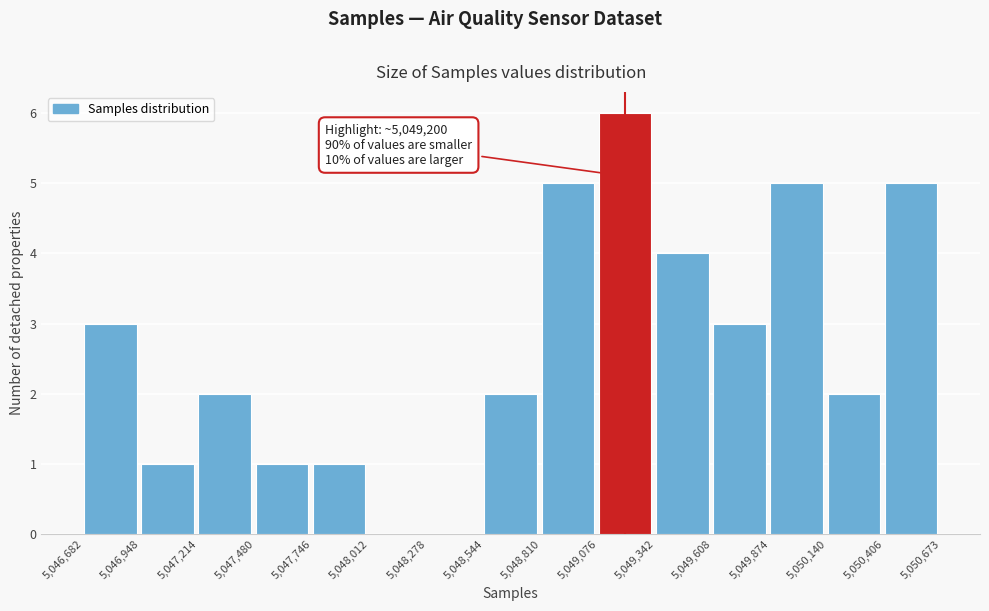

Which range on the x-axis has the tallest bar?

5,049,076 to 5,049,342